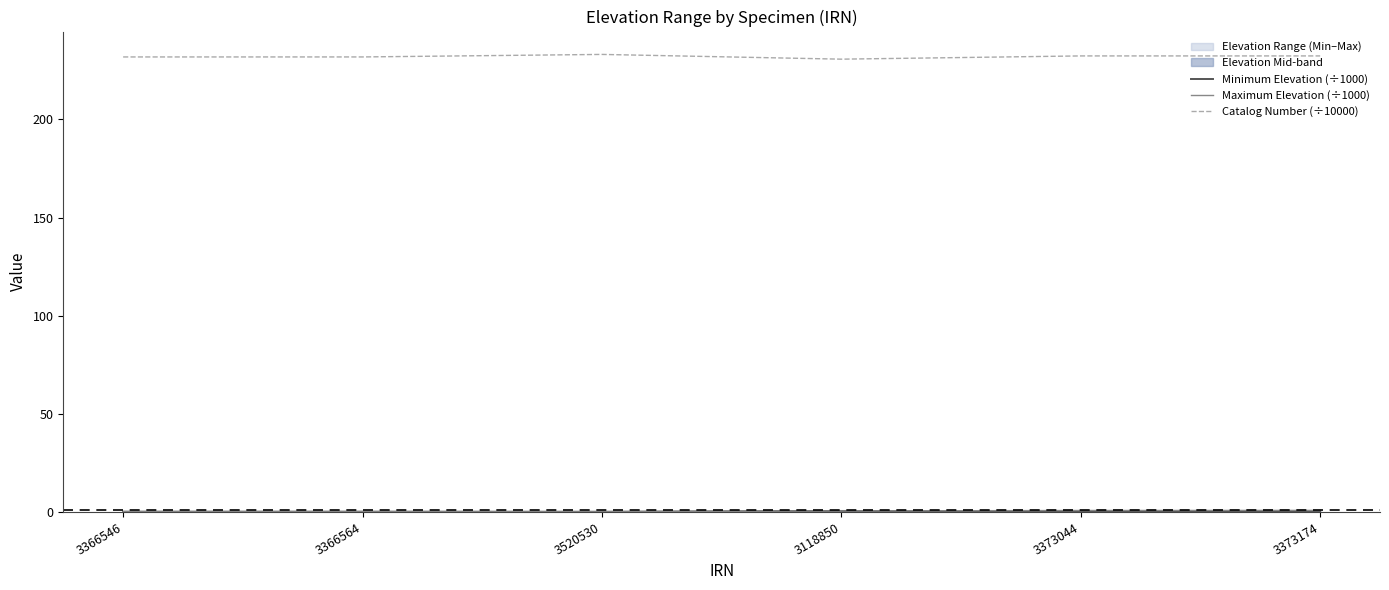

What is the maximum value for Maximum Elevation (÷1000)?

0.8